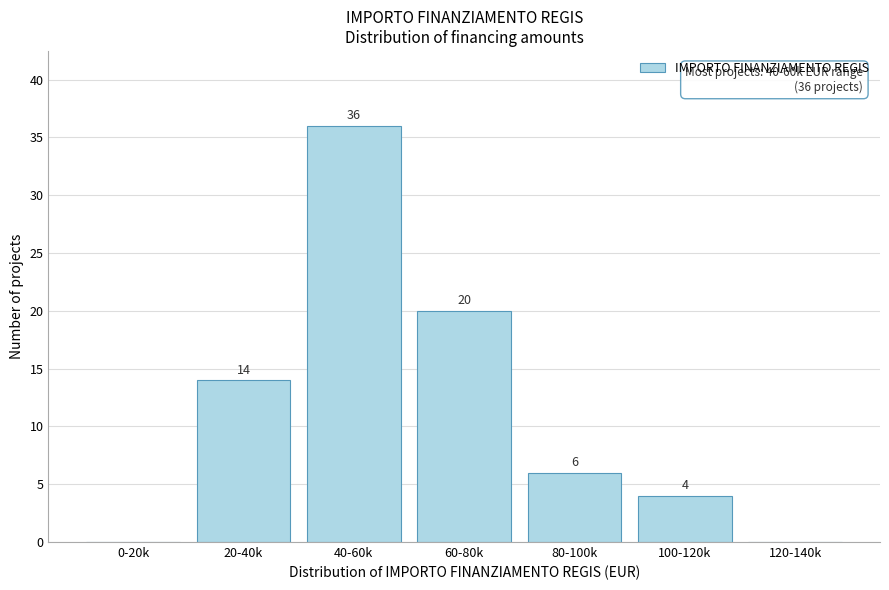

Reading left to right, what are all the values shown in this chart?

0-20k=0	20-40k=14	40-60k=36	60-80k=20	80-100k=6	100-120k=4	120-140k=0